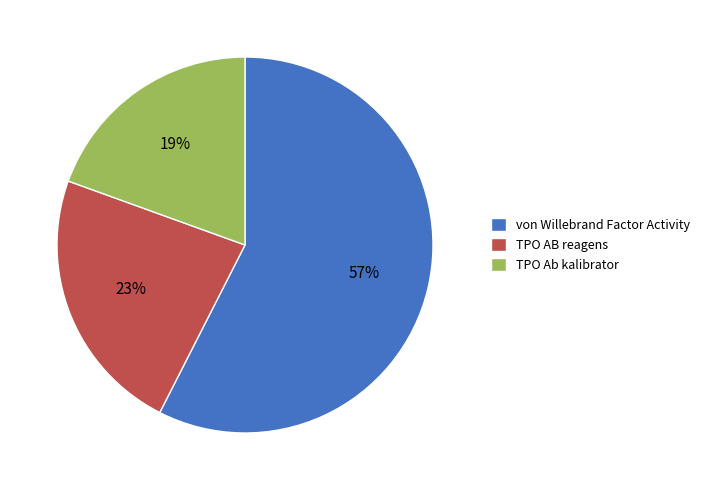

Do TPO AB reagens and von Willebrand Factor Activity together represent more than half of the pie?

Yes